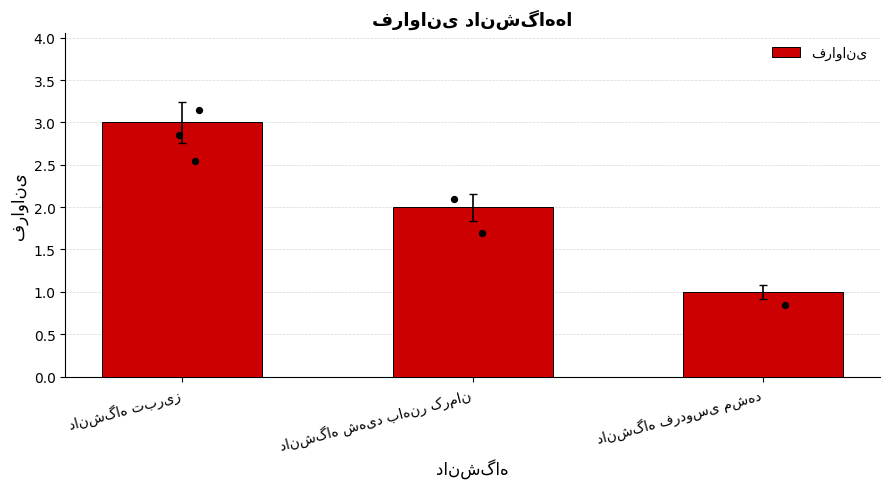

What is the change in value from دانشگاه شهید باهنر کرمان to دانشگاه فردوسی مشهد?

-1